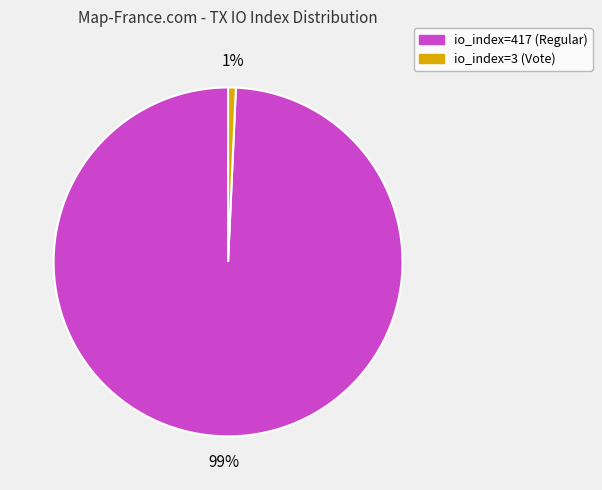

Which slice is the smallest?

io_index=3 (Vote)